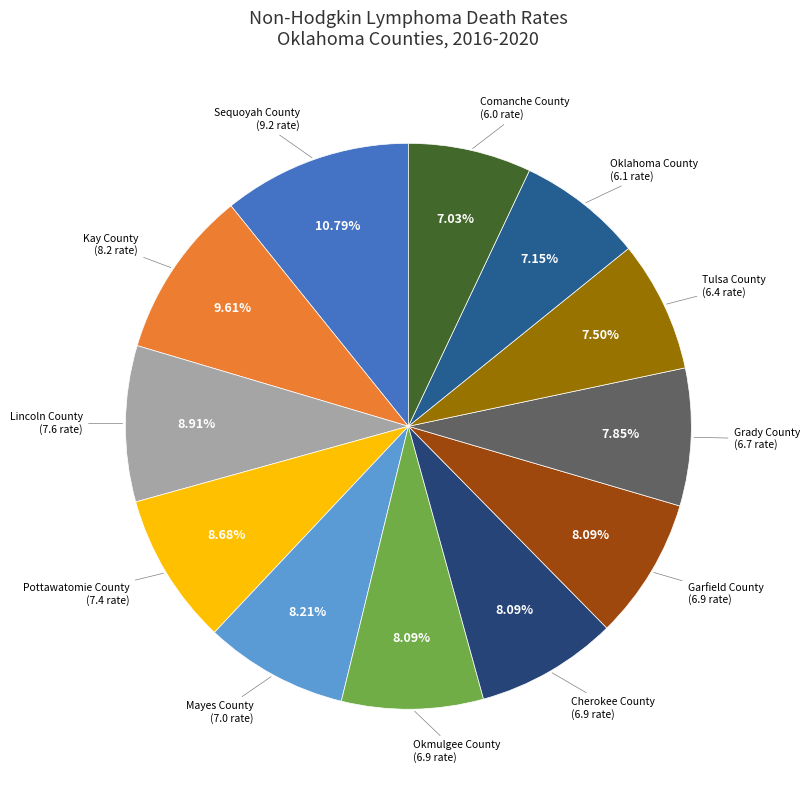

To the nearest percent, what is the average slice percentage?

8%